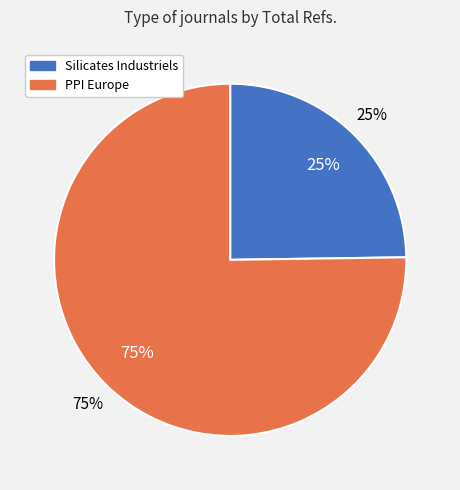

What percentage is the Silicates Industriels slice, to the nearest percent?

25%